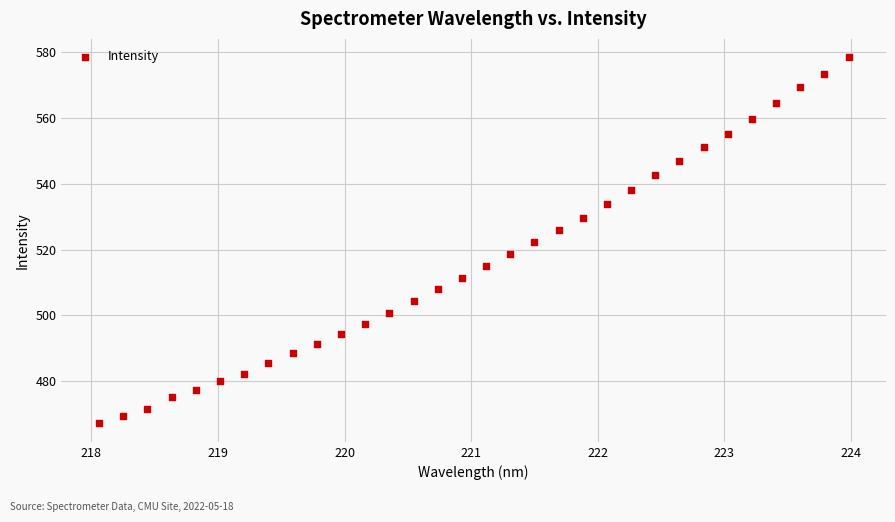

What is the range of X values (max minus min)?

5.9